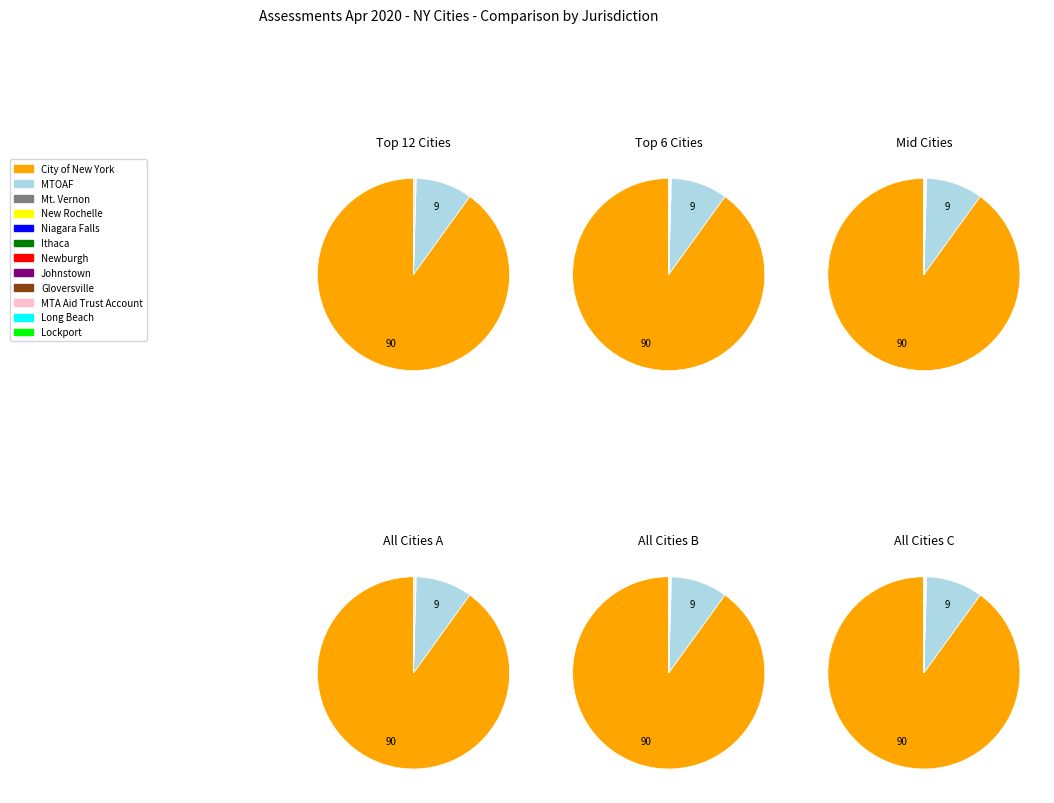

Rank the categories by value from lowest to highest.

Gloversville, Johnstown, Long Beach, MTA Aid Trust Account, Lockport, Niagara Falls, Ithaca, Mt. Vernon, Newburgh, New Rochelle, MTOAF, City of New York